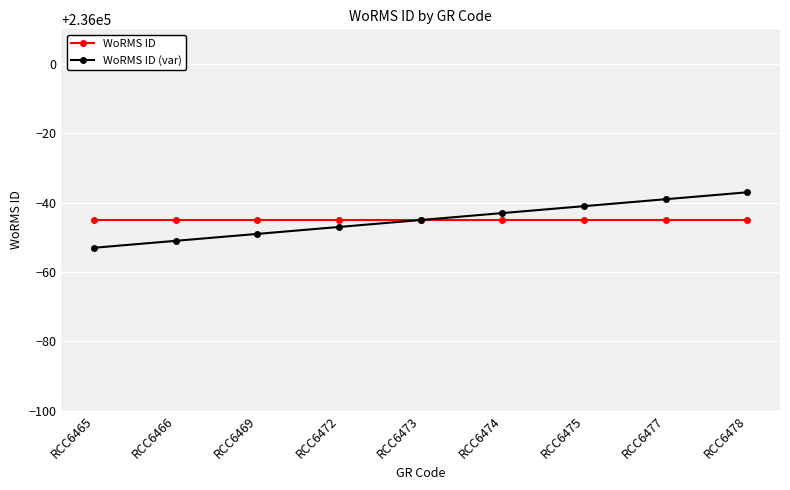

How many data points does each series have?

9